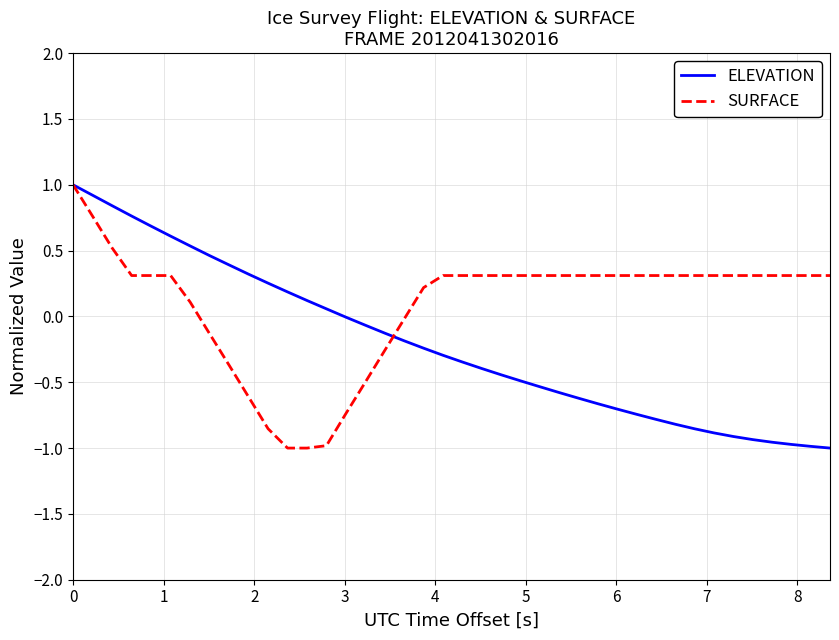

What is the greatest value displayed?

1.0